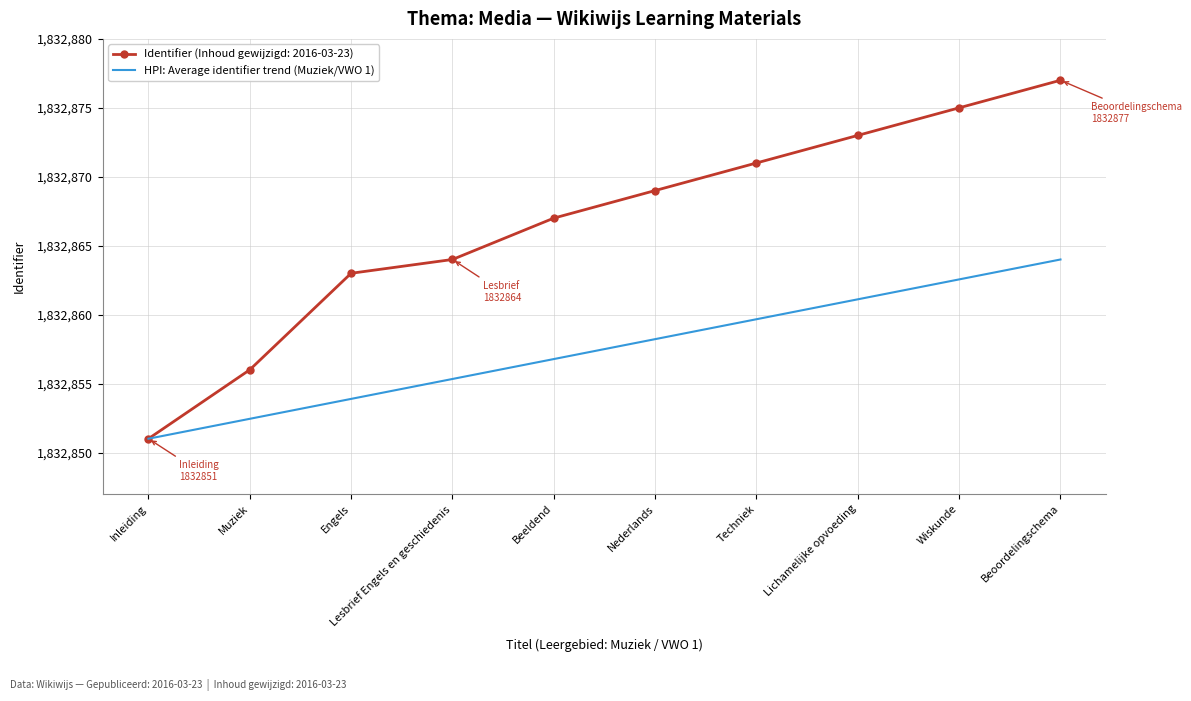

At which category does the chart reach its minimum across all series?

Inleiding